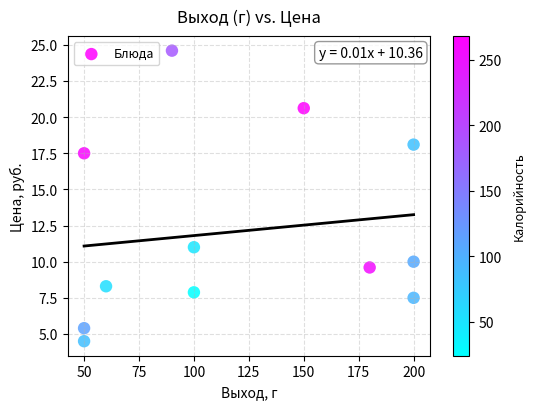

What is the range of Y values (max minus min)?

20.1